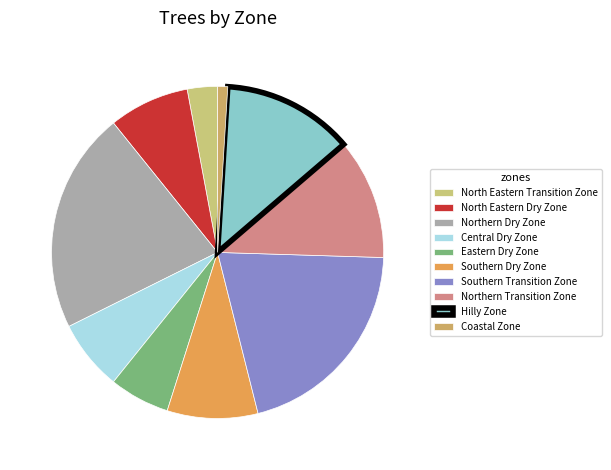

How much of the chart is everything except Coastal Zone?

99.0%